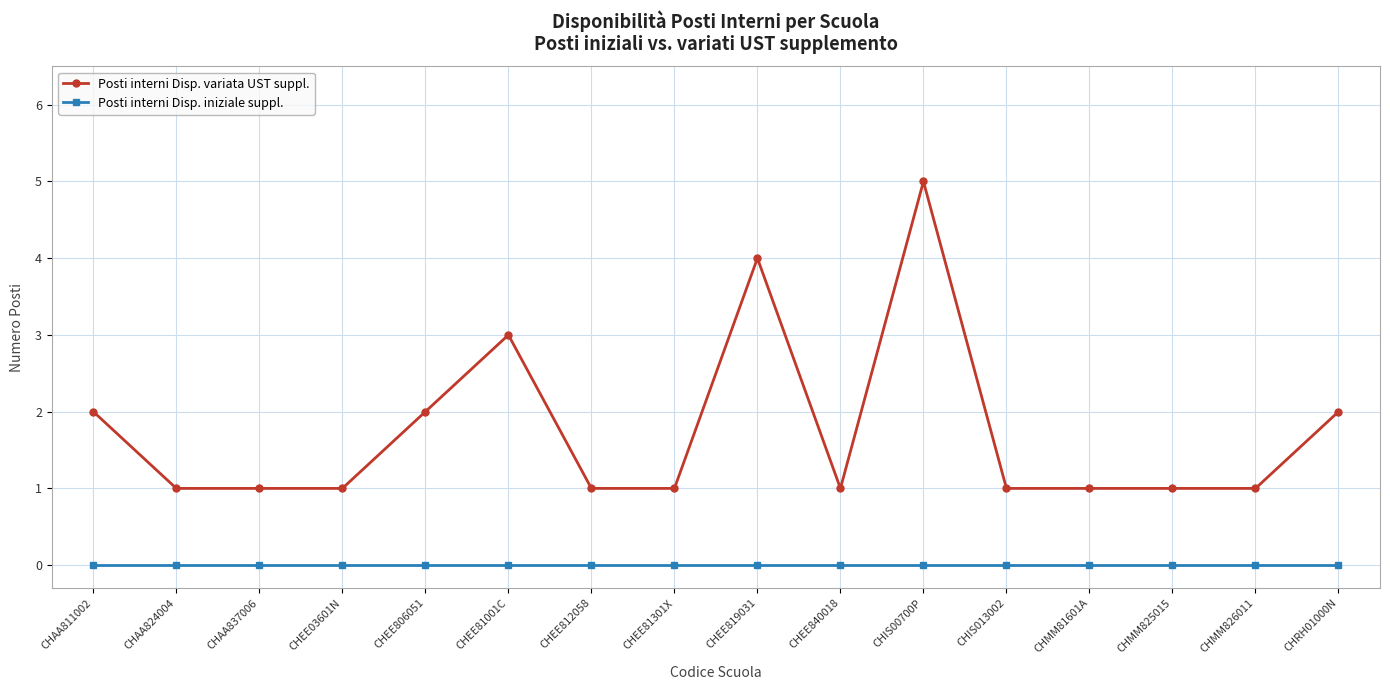

What is the difference between the maximum and minimum values in the Posti interni Disp. variata UST suppl. series?

4